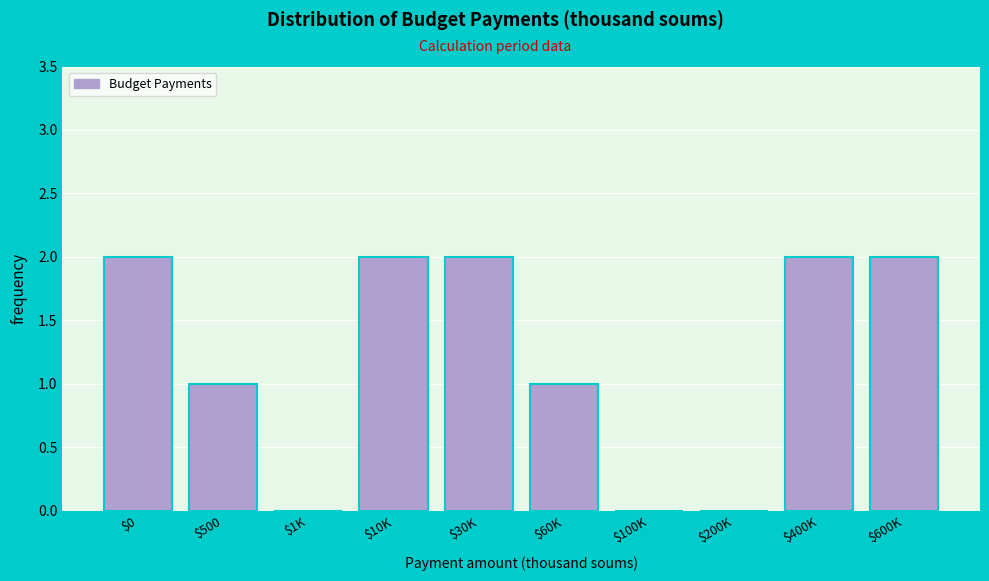

True or false: the data shows 0 at $100K.

True